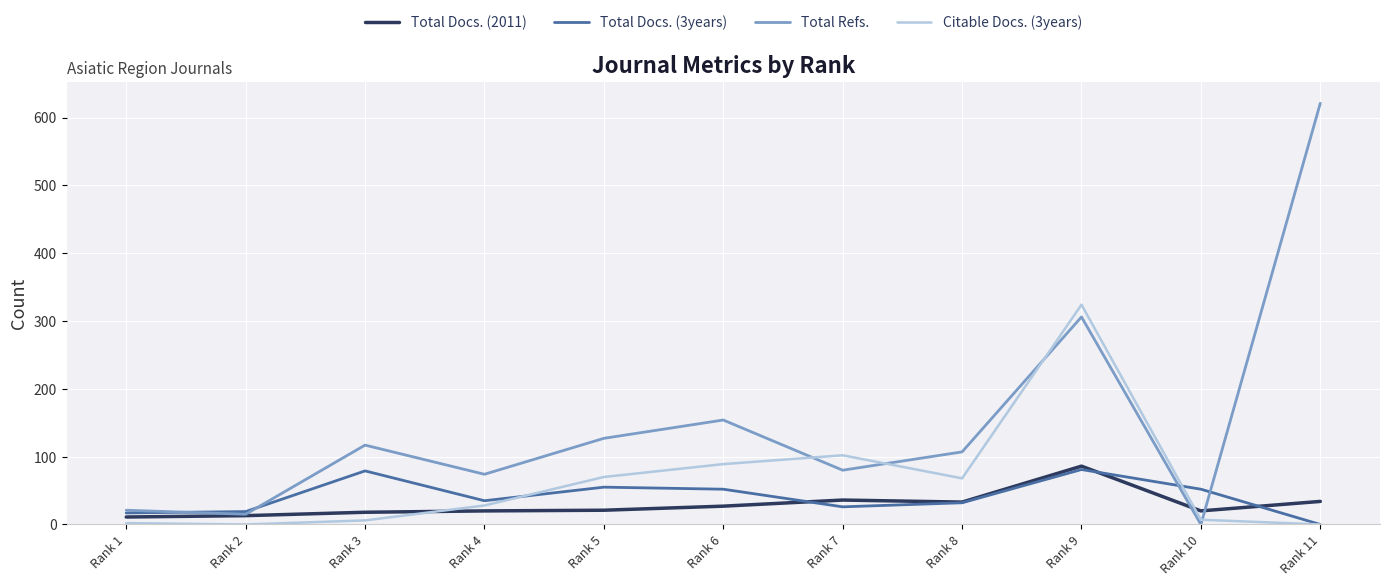

How many interior local valleys does the Total Refs. series have?

4